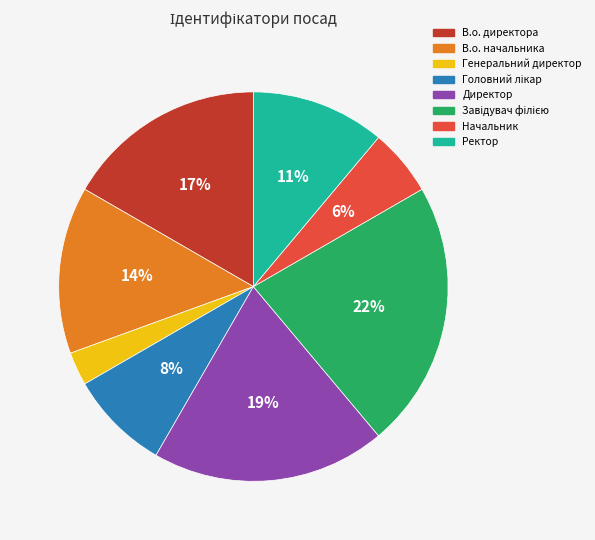

How many segments does this pie chart have?

8